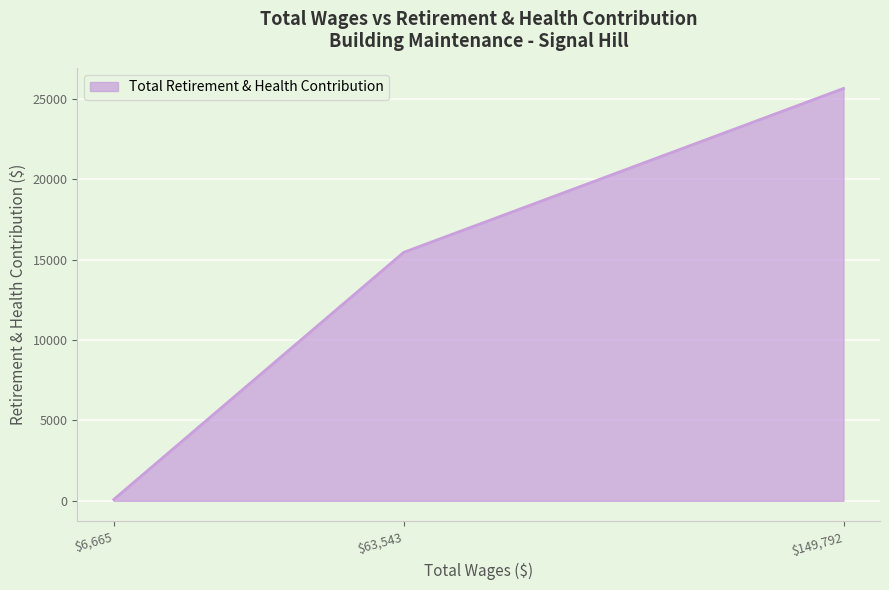

What is the sum of all values?

41169